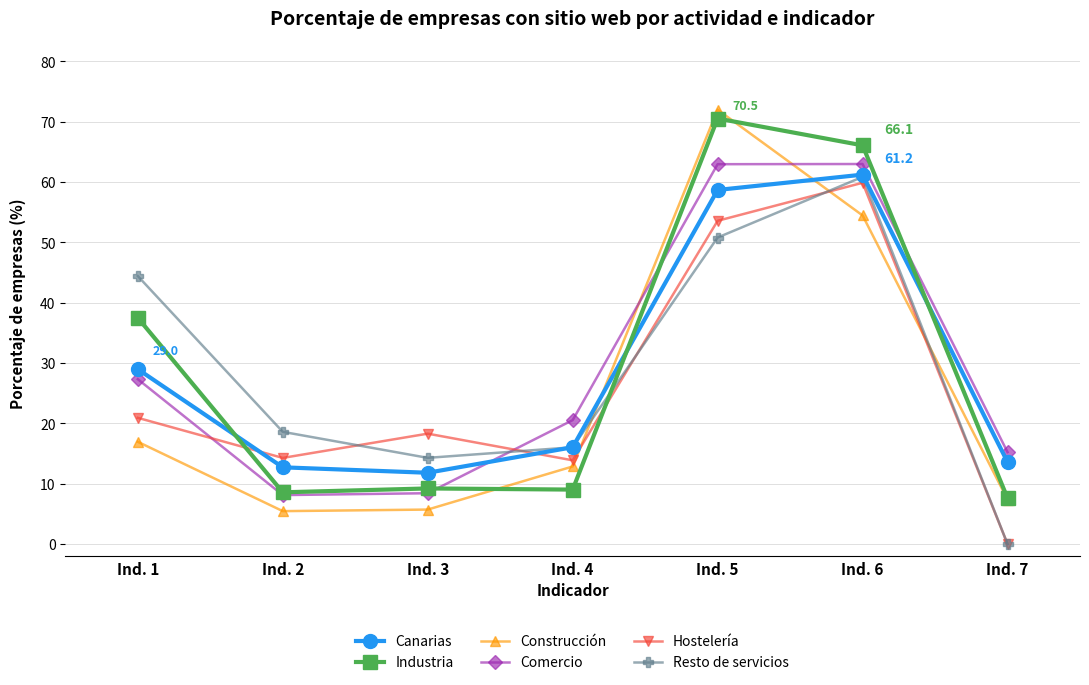

True or false: Comercio and Canarias cross at least once.

True